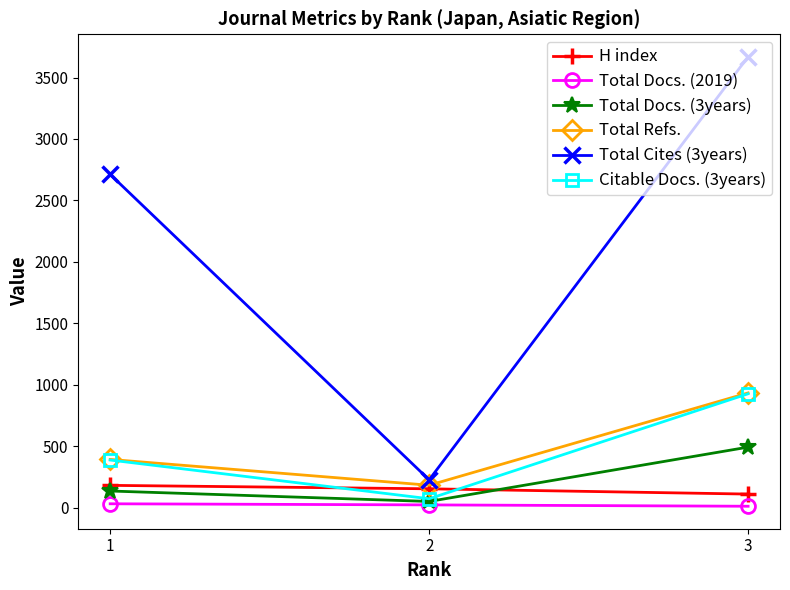

What is the minimum value for Total Cites (3years)?

227